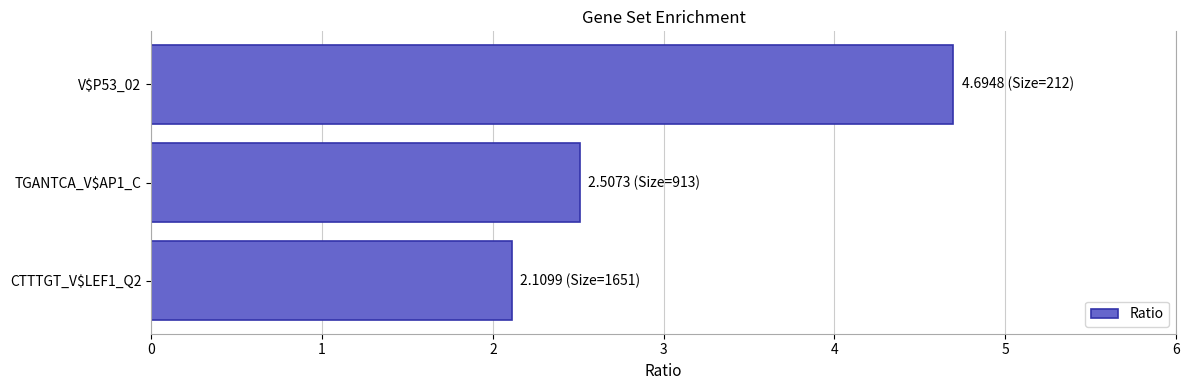

What is the average value?

3.1